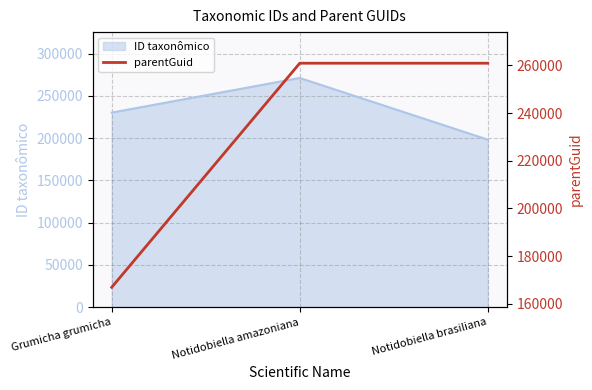

What is the smallest value displayed?

166950